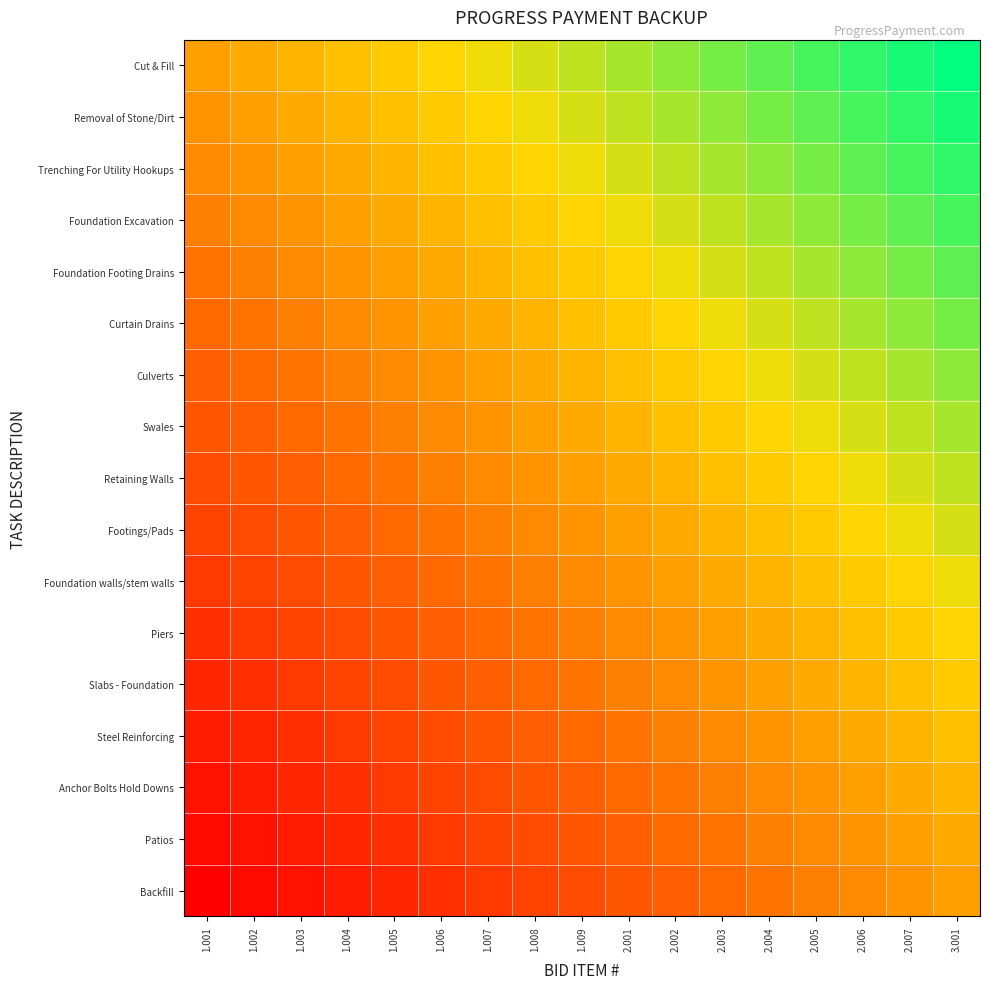

Which has a higher value, 2.001 or 2.005?

2.005